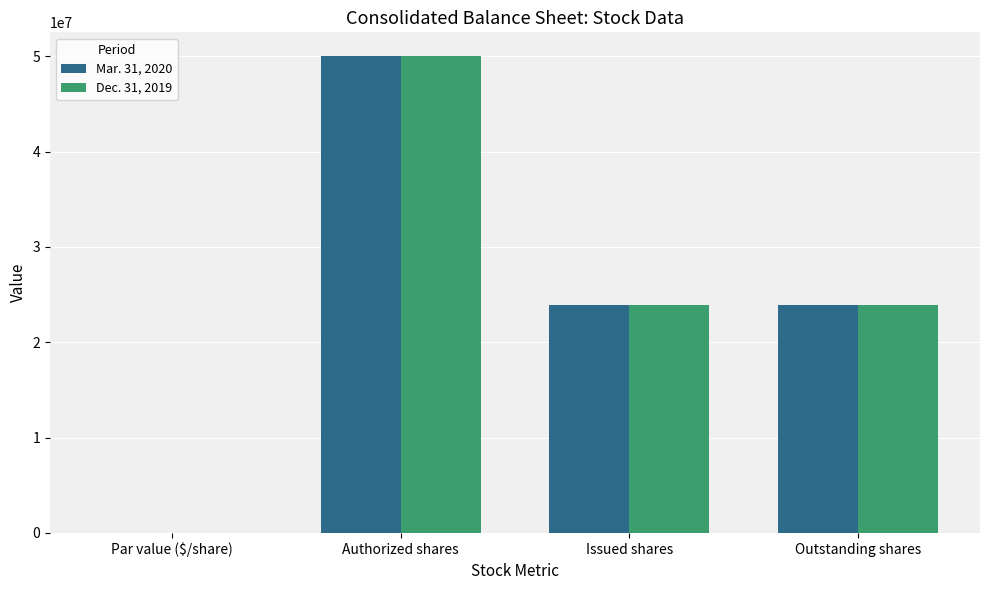

What is the sum of the Mar. 31, 2020 values at Authorized shares and Issued shares?

73922086